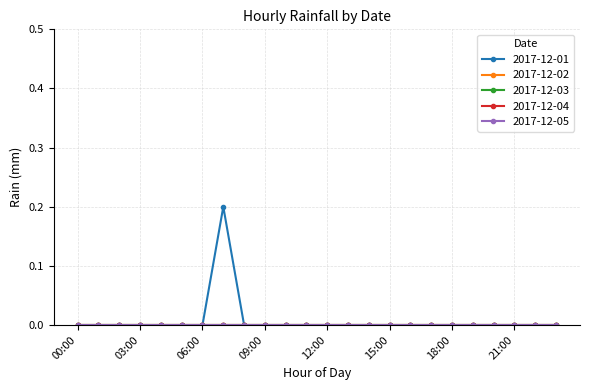

Is this an area chart (filled region under the line)?

No